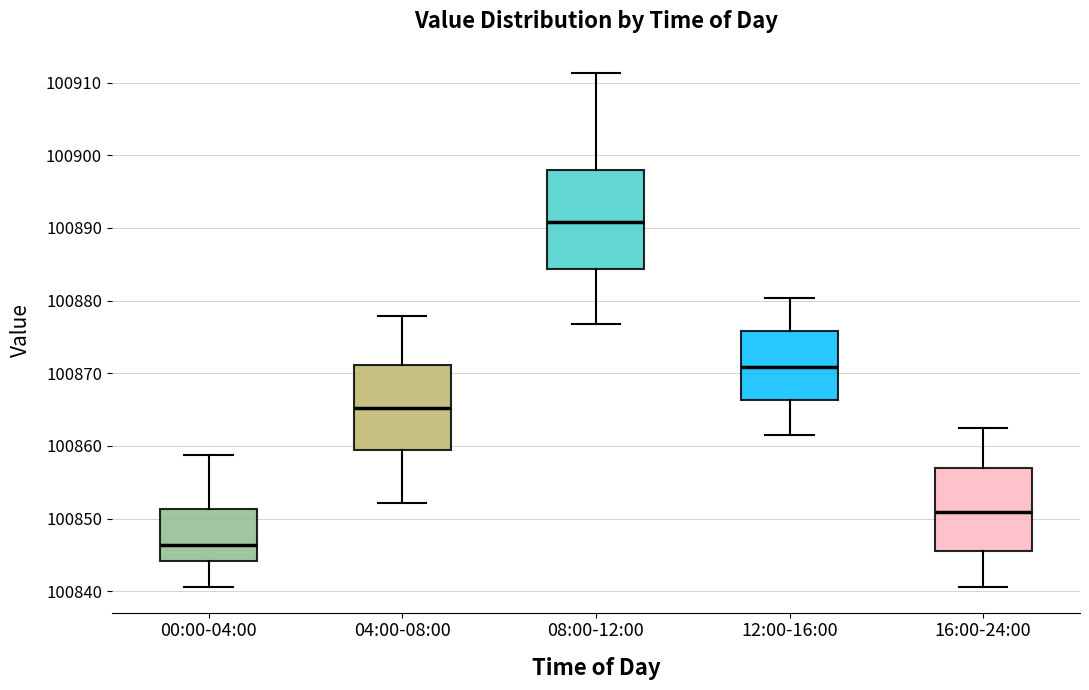

Reading left to right, read every box against the y-axis: the position of its median line, the range the box covers, and the ends of its whiskers. The values are not printed on the chart, so give them approximately, as read against the axis.

00:00-04:00: median 100846, box 100844 to 100851, whiskers 100841 to 100859
04:00-08:00: median 100865, box 100859 to 100871, whiskers 100852 to 100878
08:00-12:00: median 100891, box 100884 to 100898, whiskers 100877 to 100911
12:00-16:00: median 100871, box 100866 to 100876, whiskers 100862 to 100880
16:00-24:00: median 100851, box 100846 to 100857, whiskers 100841 to 100863